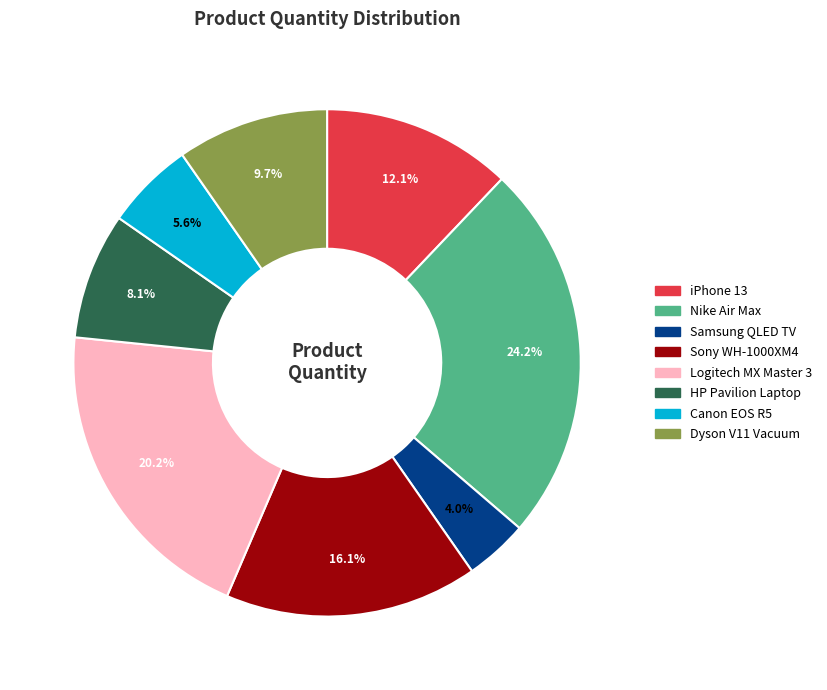

Between HP Pavilion Laptop and Logitech MX Master 3, which is larger?

Logitech MX Master 3